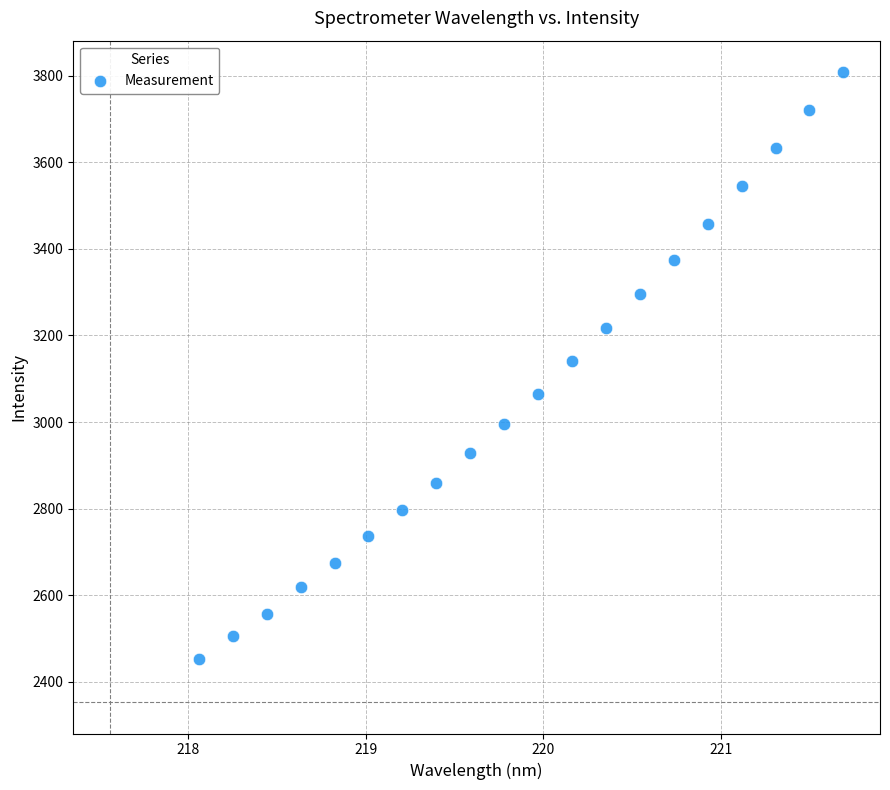

What is the range of Y values (max minus min)?

1354.9